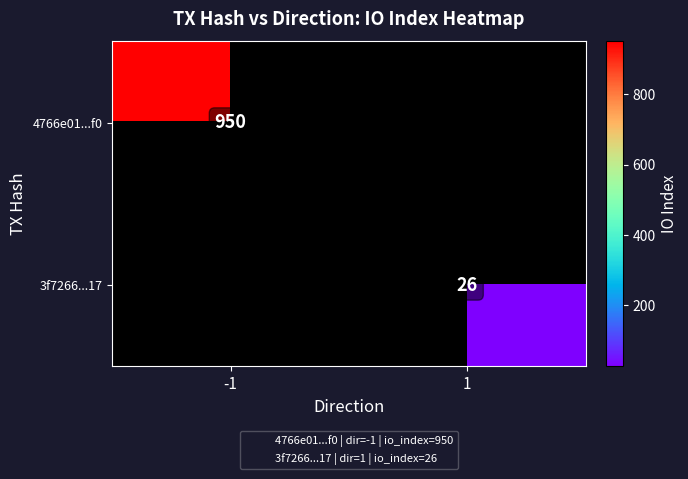

Read the 4766e01...f0 value at -1.

950.0